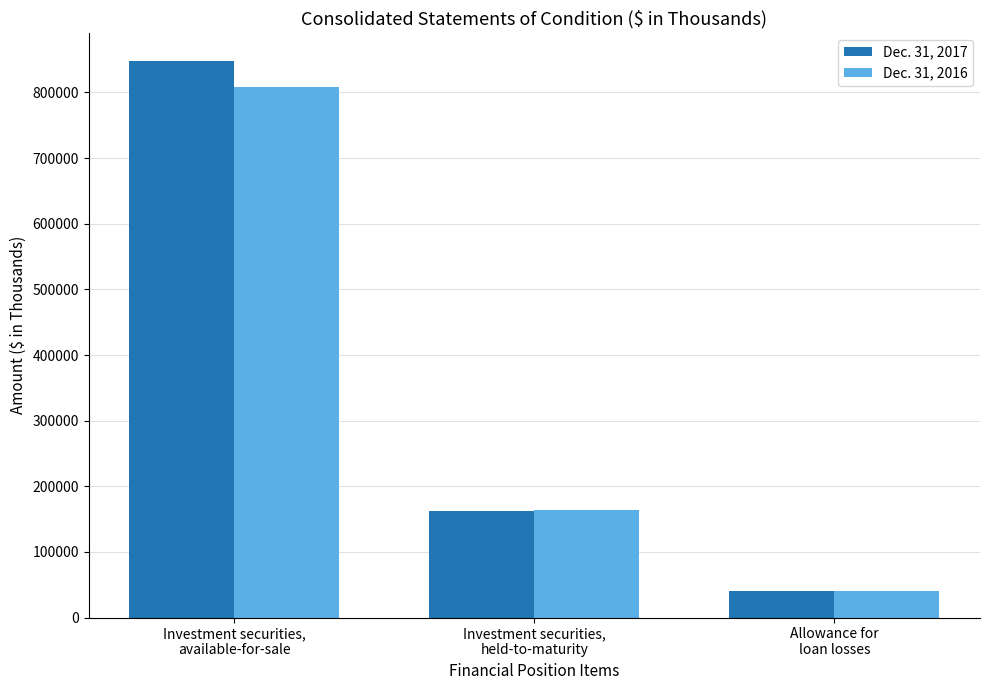

What are all the series names shown in the legend?

Dec. 31, 2017, Dec. 31, 2016